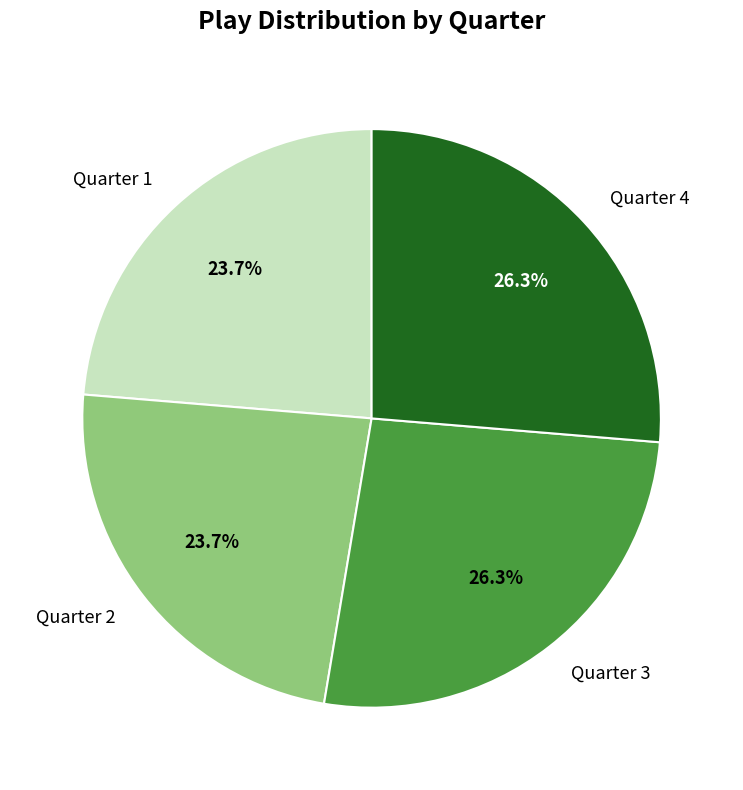

Between Quarter 3 and Quarter 1, which is larger?

Quarter 3